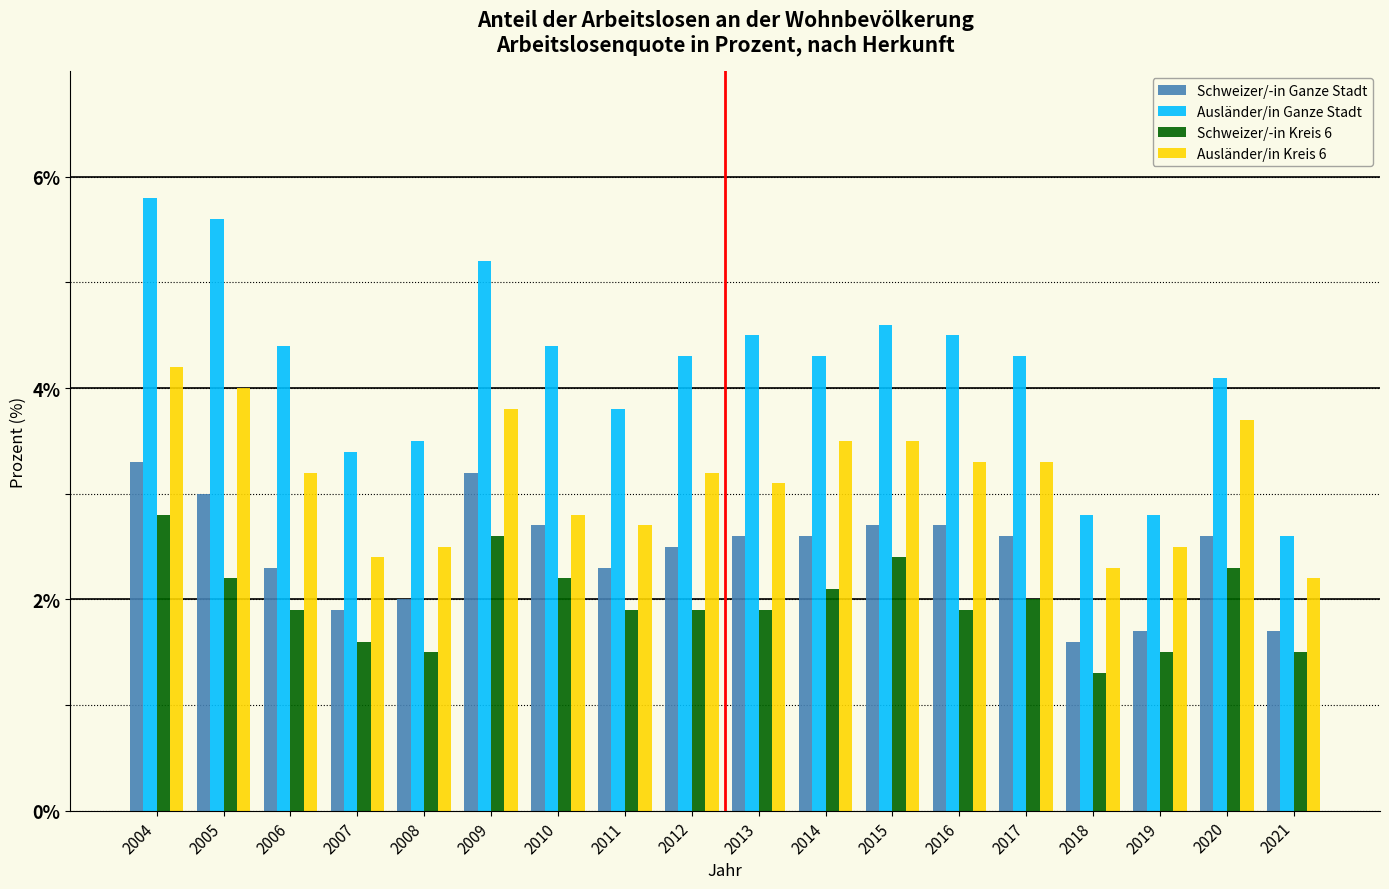

What is the difference between the maximum and minimum values in the Ausländer/in Kreis 6 series?

2.0